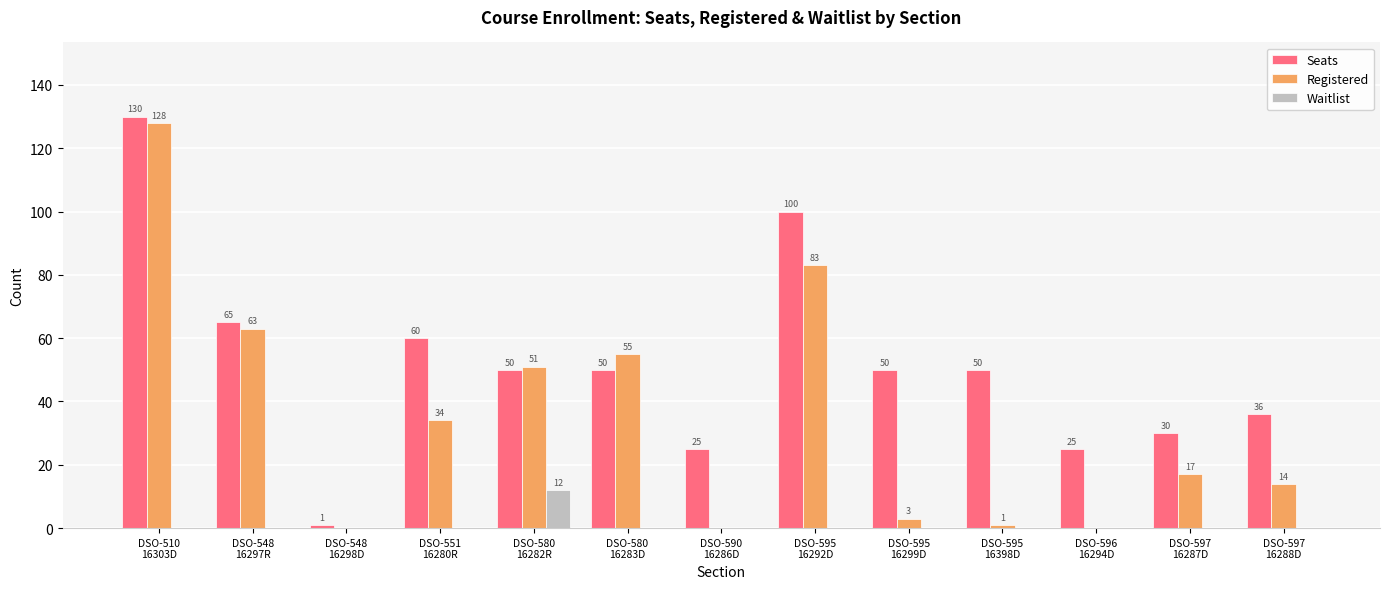

Is the value of Registered at DSO-595
16292D greater than the value of Waitlist at DSO-597
16287D?

Yes